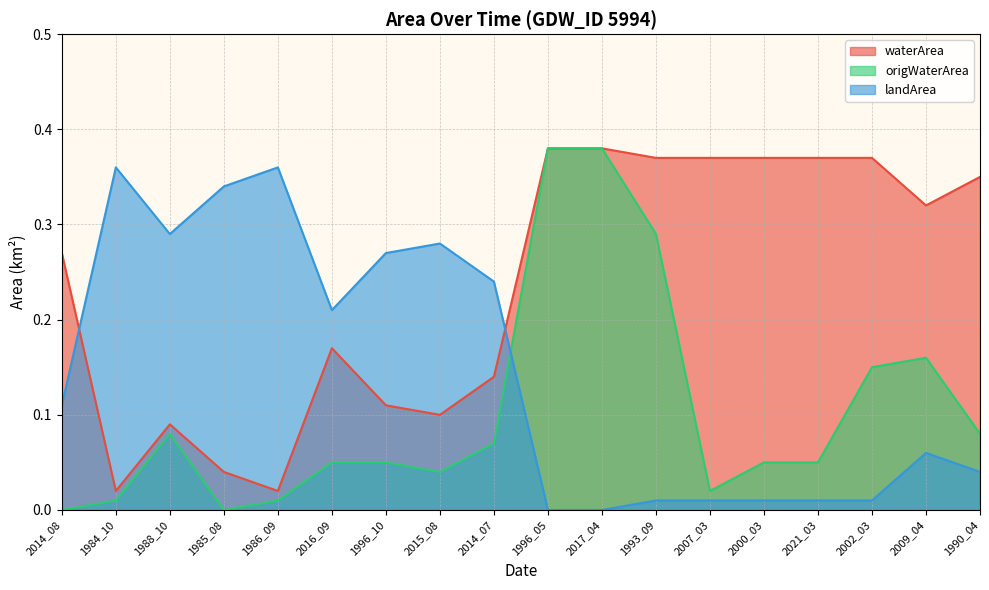

What is the sum of the origWaterArea values at 2017_04 and 1993_09?

0.7